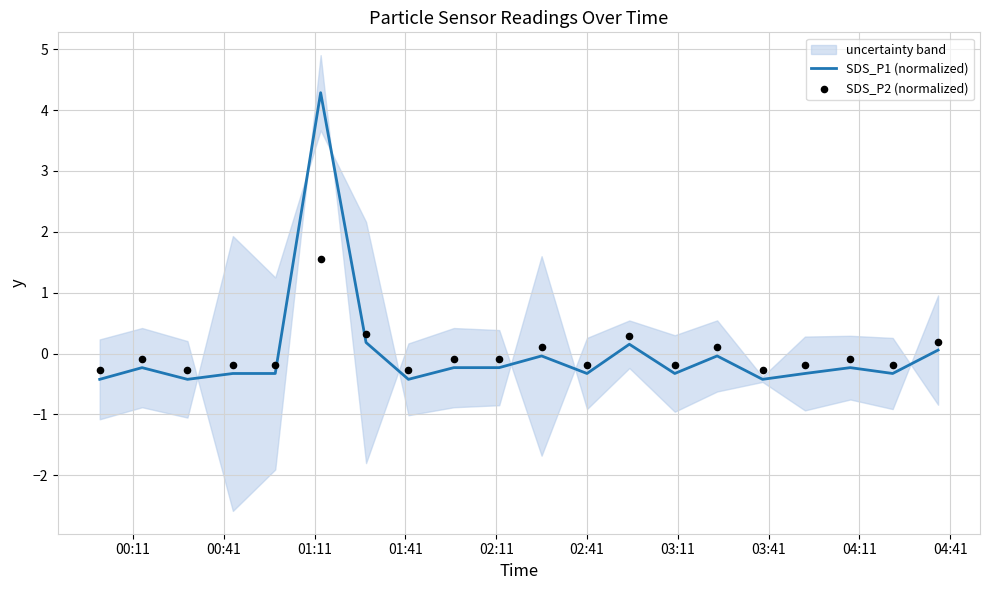

What is the minimum value for SDS_P1 (normalized)?

-0.4